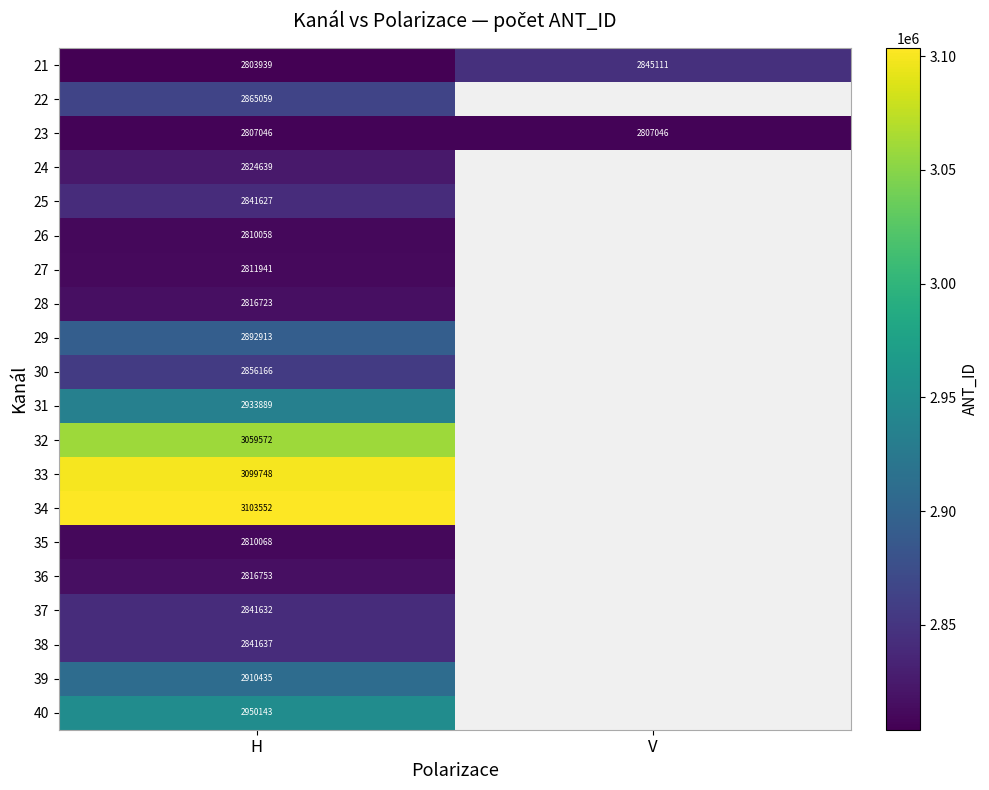

Count the number of data series in this chart.

20